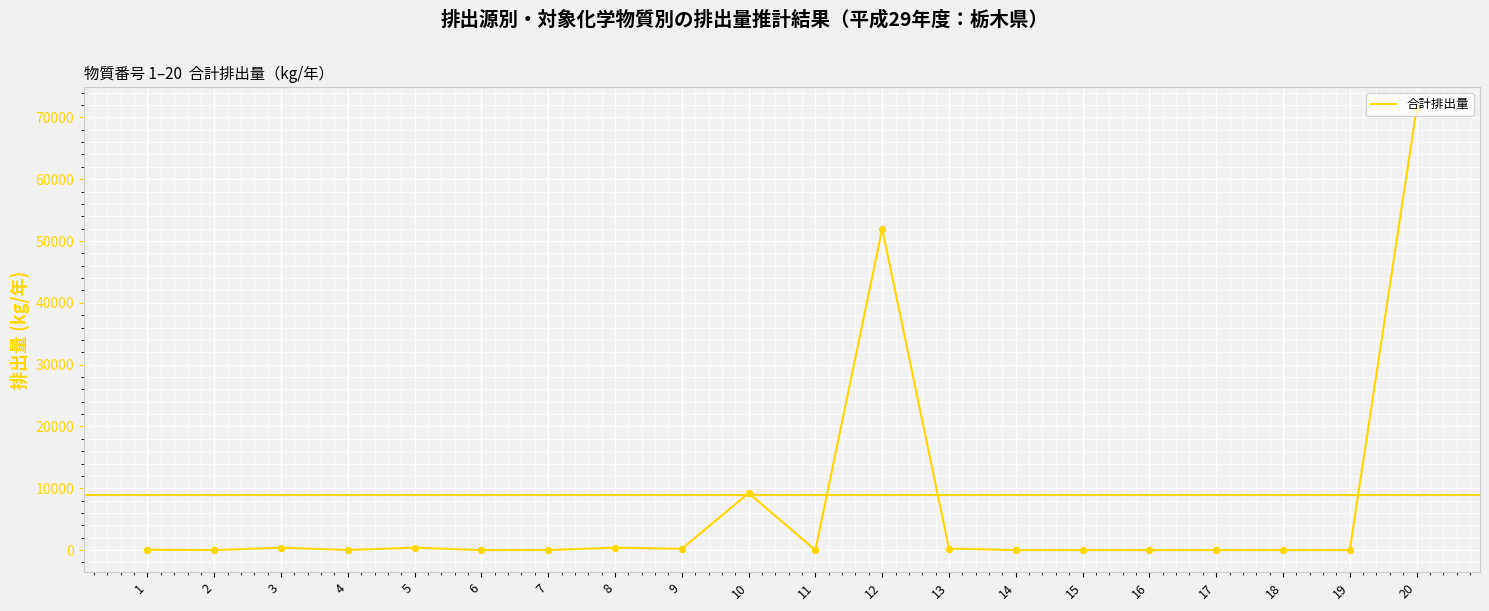

Is it true that the value at 12 is 77365.0?

False